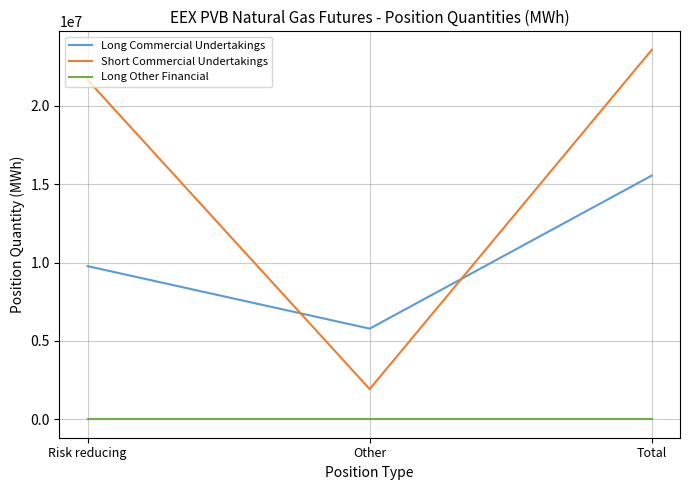

Which series has the widest spread of values?

Short Commercial Undertakings